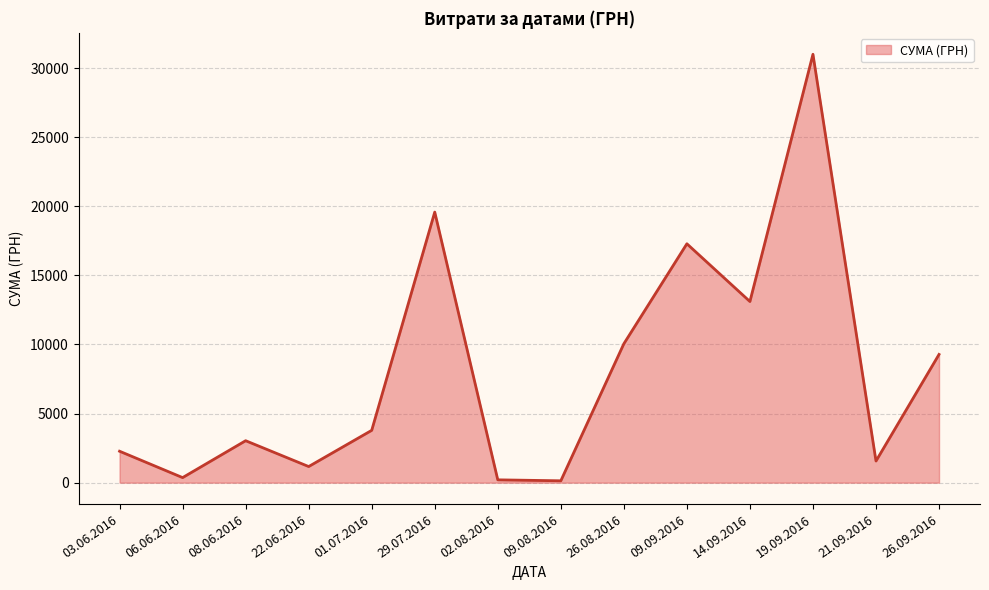

True or false: the data shows 1166.0 at 22.06.2016.

True